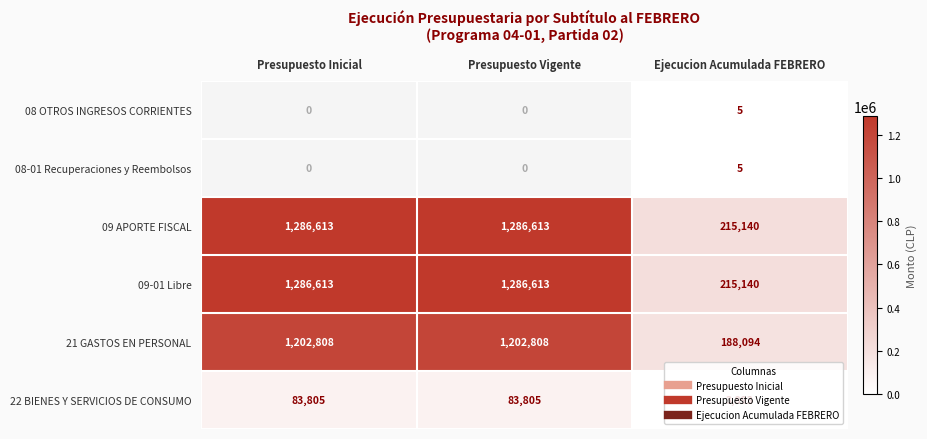

At how many categories does at least one series exceed 746070?

2